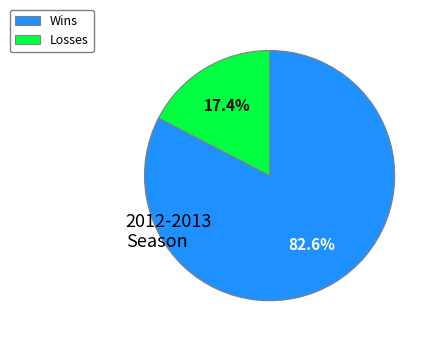

Approximately how many times larger is the value at Losses compared to Wins?

0.2